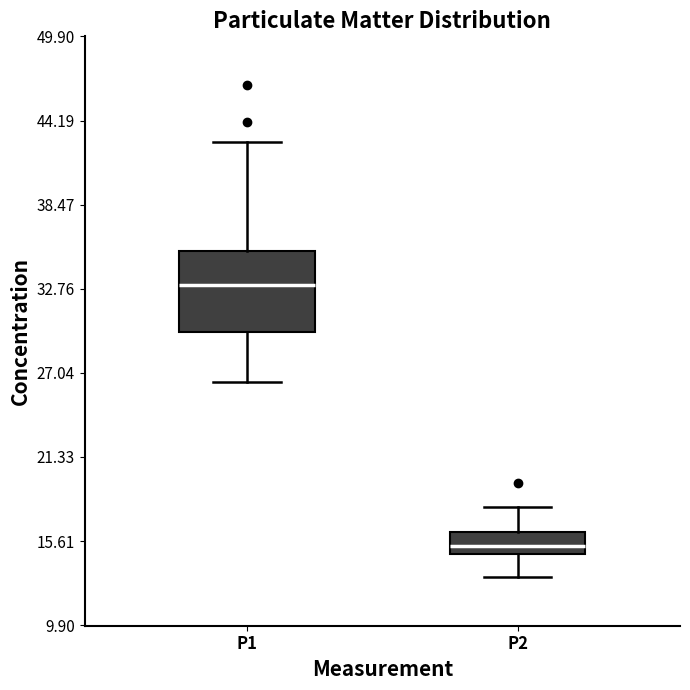

Which box has the lowest median line?

P2